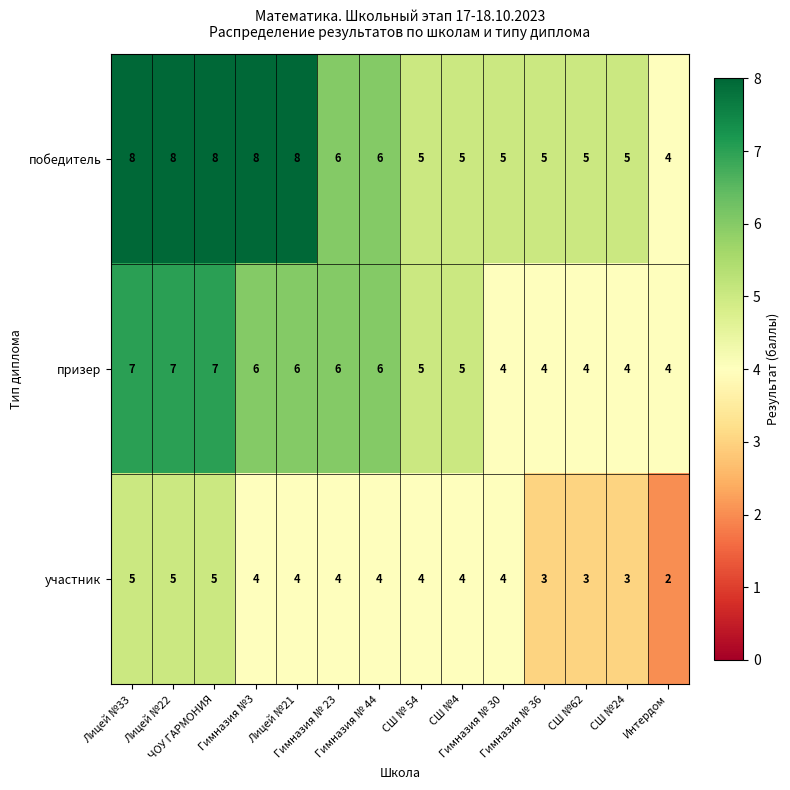

List the series in order of their overall mean, highest first.

победитель, призер, участник